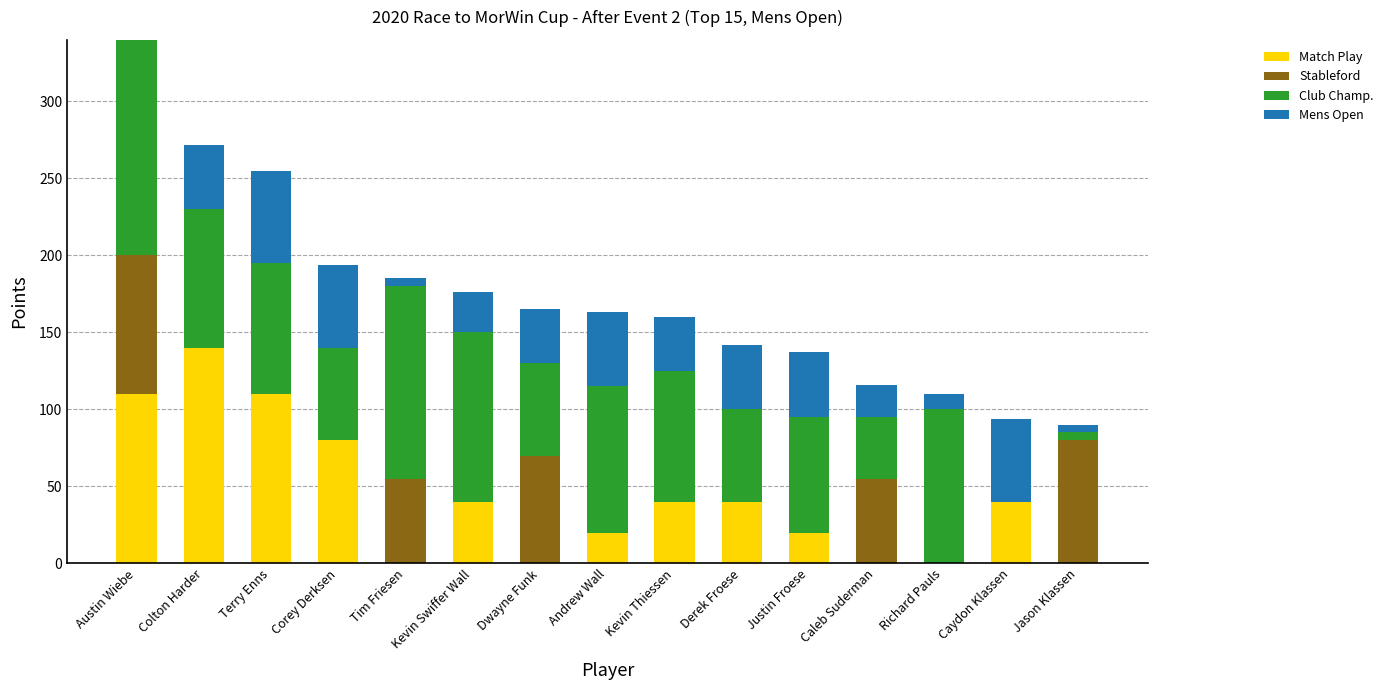

Is it true that Match Play equals 0 at Caleb Suderman?

True